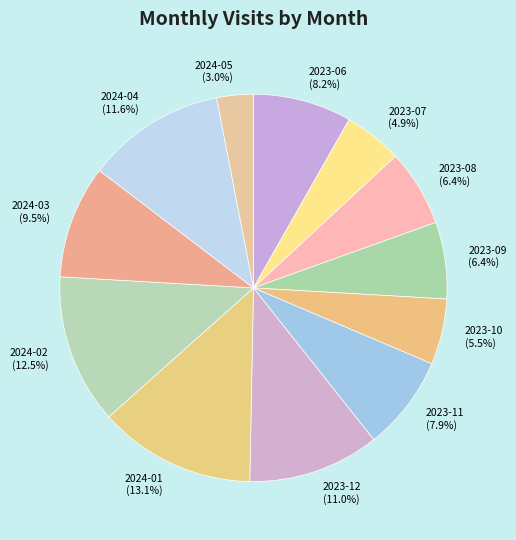

To the nearest percent, what is the average slice percentage?

8%